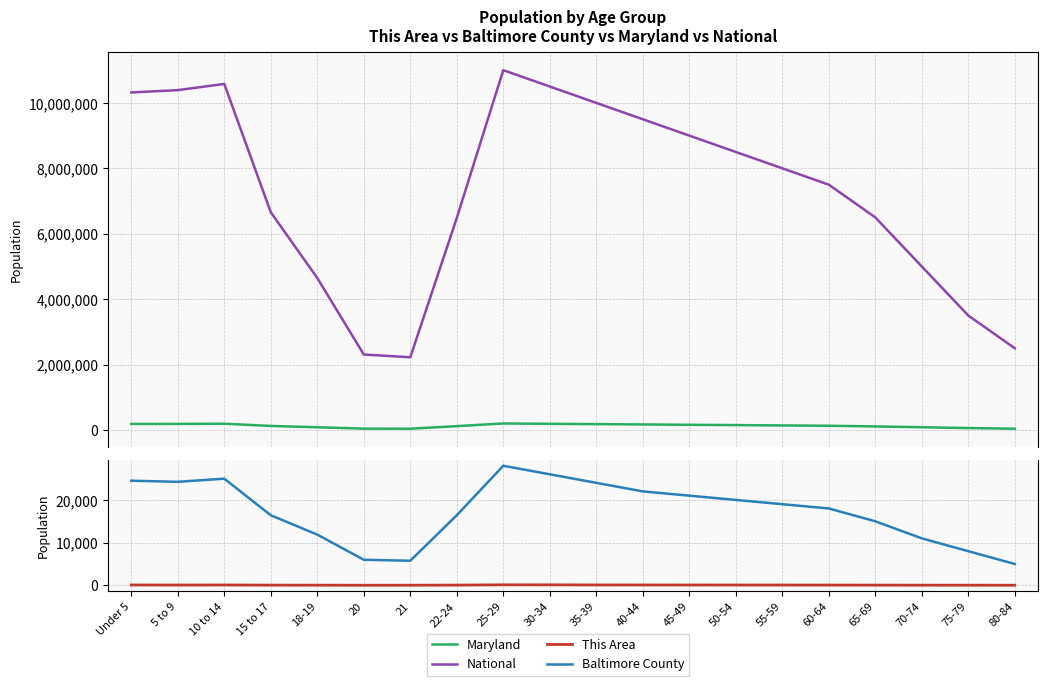

How many data points in Maryland are less than 140000?

10